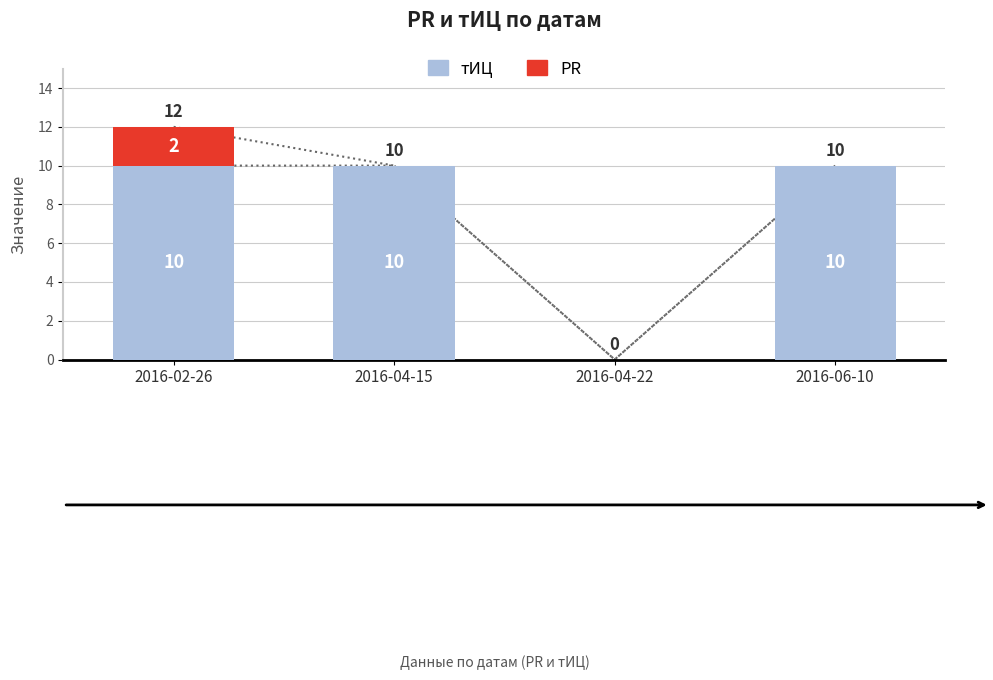

Count the number of data series in this chart.

2